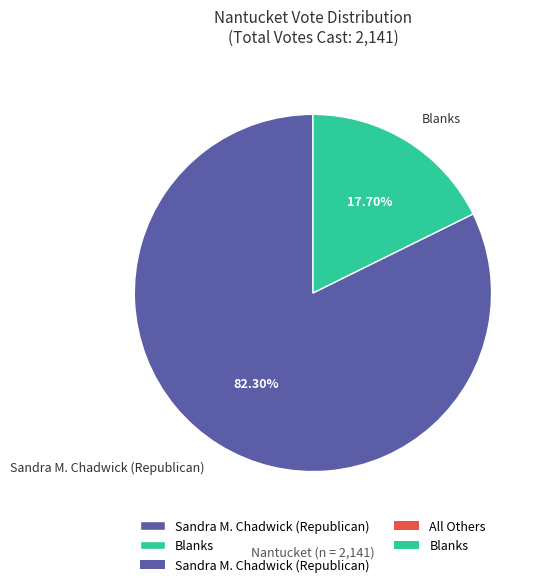

True or false: Sandra M. Chadwick (Republican) accounts for 68% of the total.

False